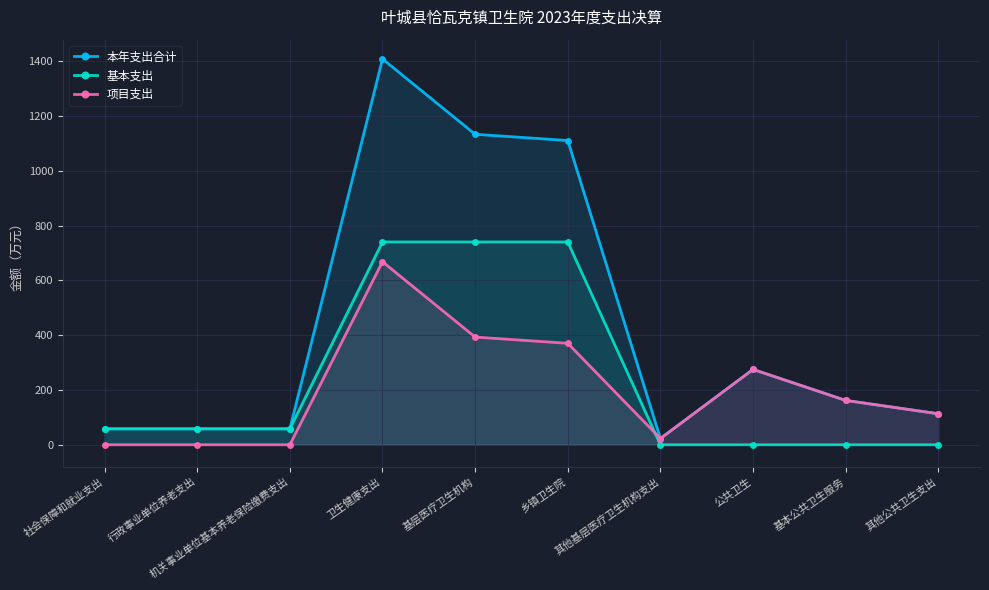

Does the chart display data point markers on the line(s)?

Yes